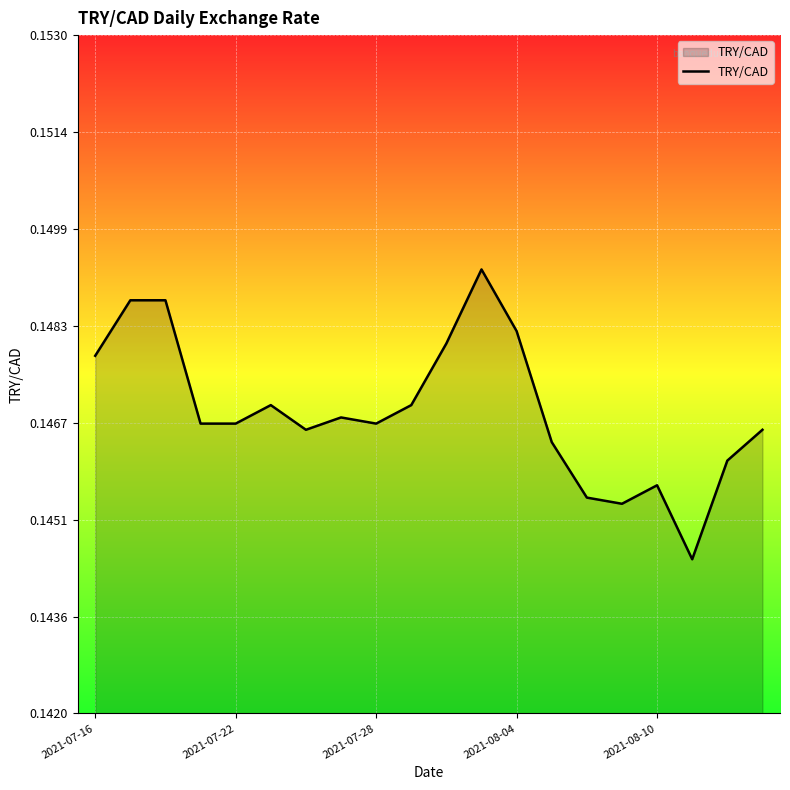

Reading left to right, extract all data points from this chart.

0.1	0.1	0.1	0.1	0.1	0.1	0.1	0.1	0.1	0.1	0.1	0.1	0.1	0.1	0.1	0.1	0.1	0.1	0.1	0.1